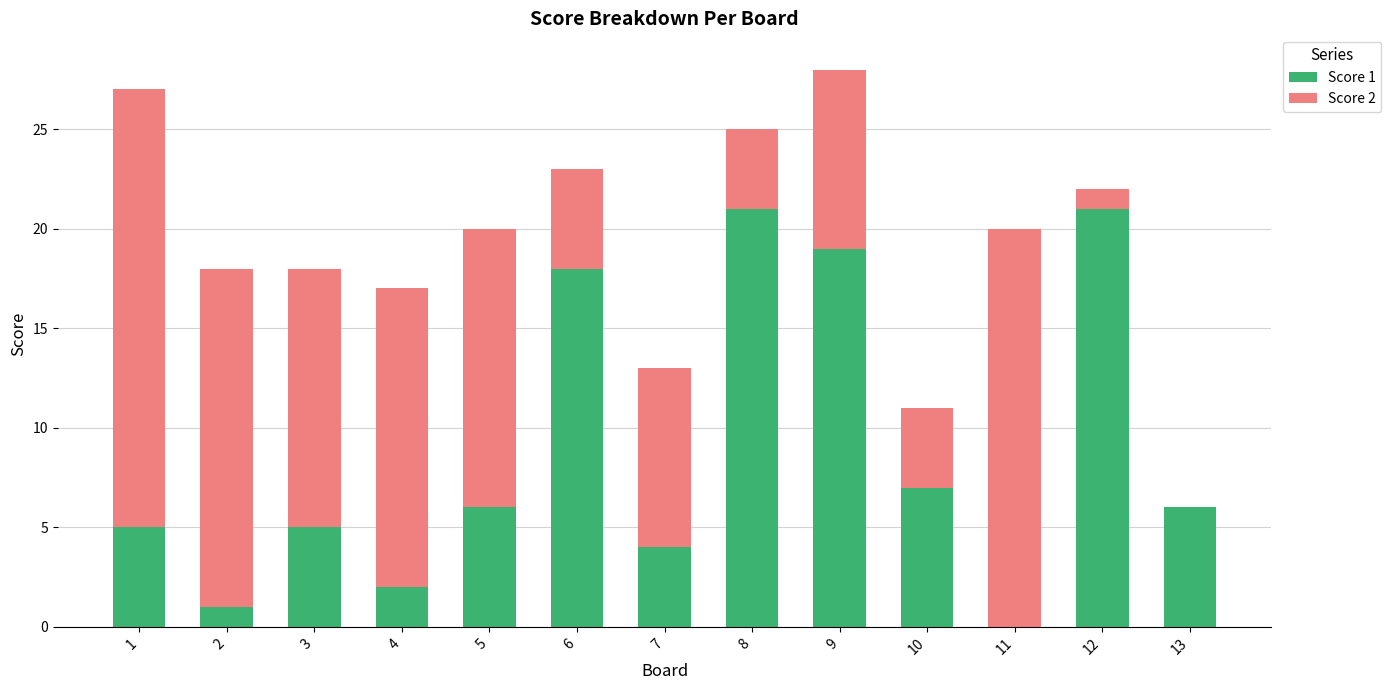

What is the total value across all series at 11?

20